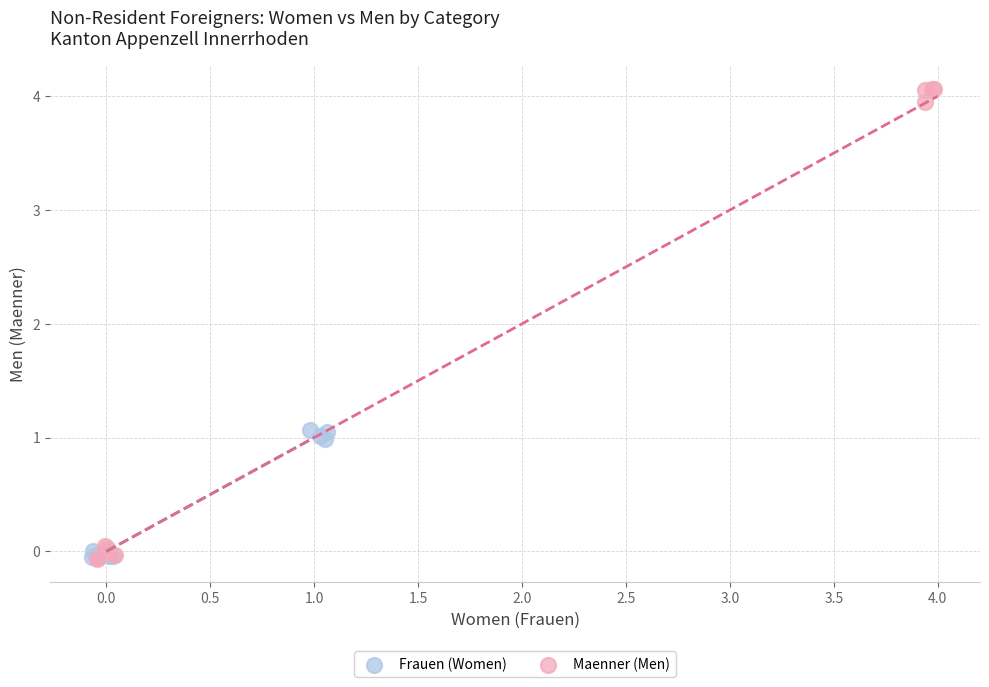

Which series has the widest spread of Y values?

Maenner (Men)